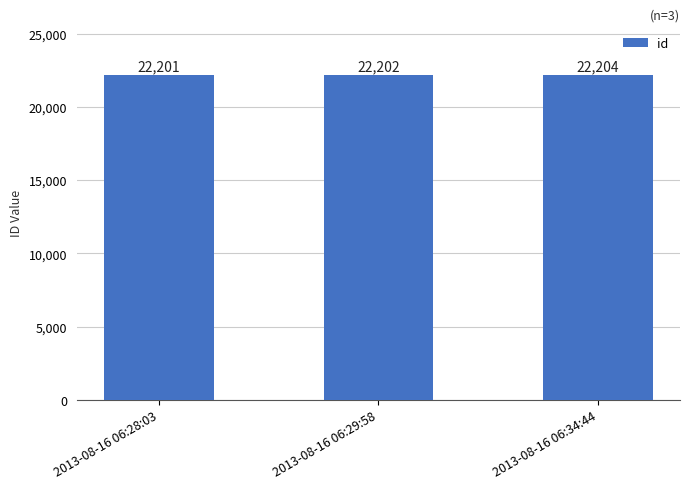

Is it true that the value at 2013-08-16 06:34:44 is 22204?

True